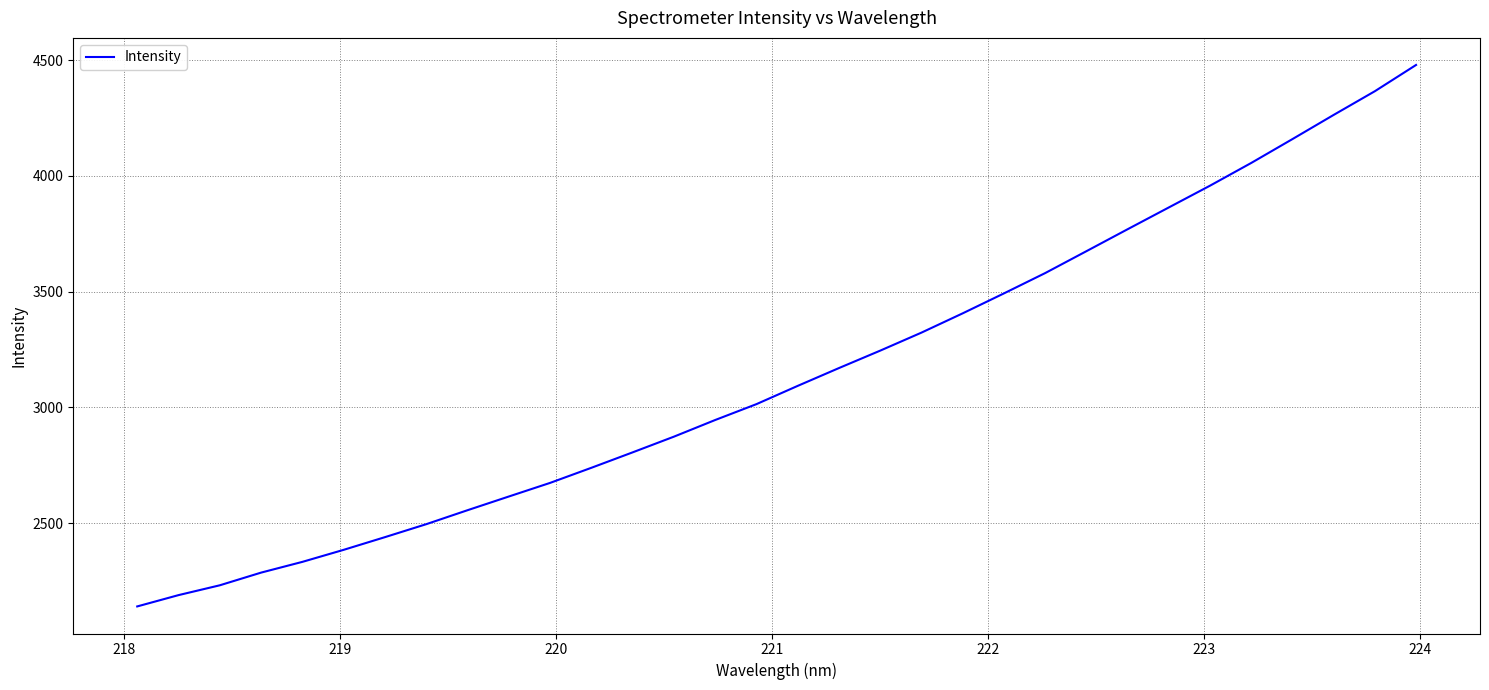

What is the difference between the maximum and minimum values?

2339.2